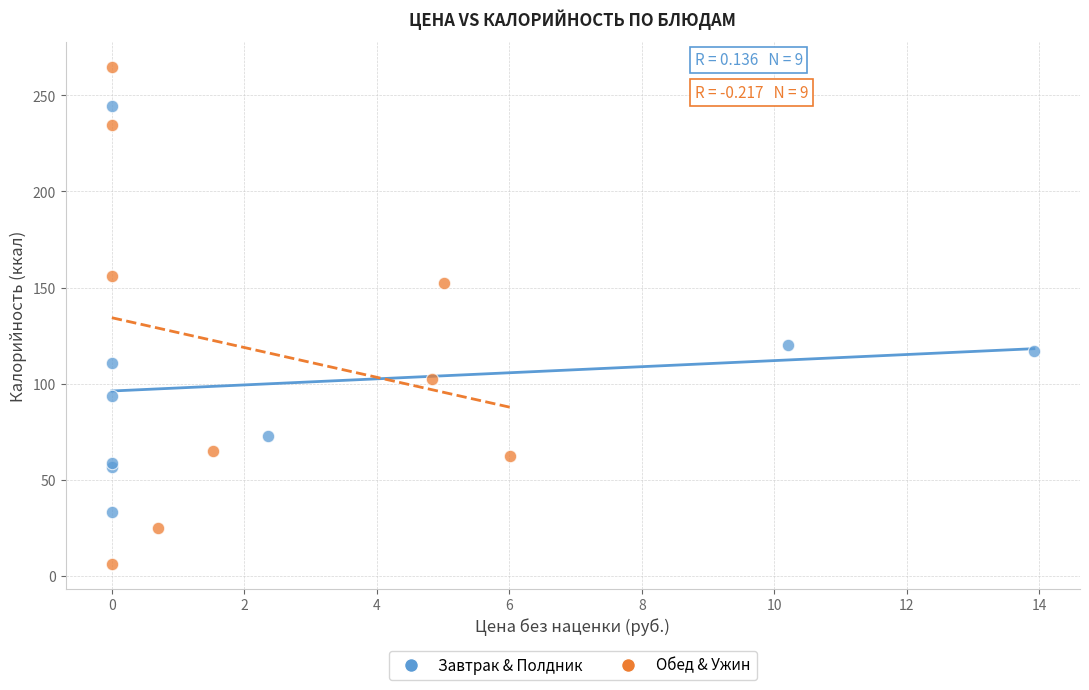

Which series has the widest spread of Y values?

Обед & Ужин